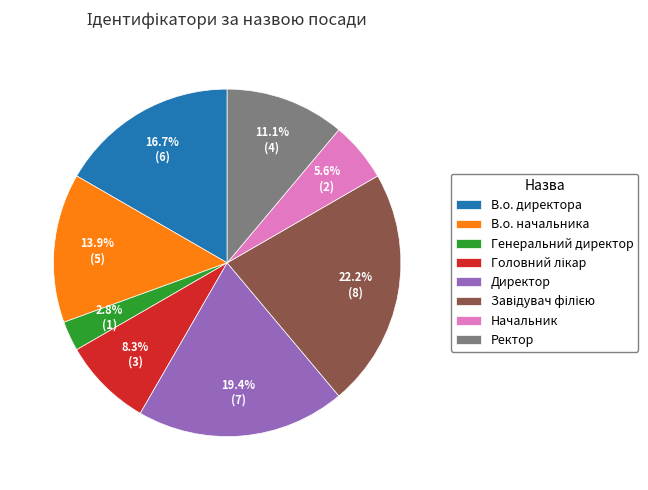

What is the smallest slice in the pie chart?

Генеральний директор